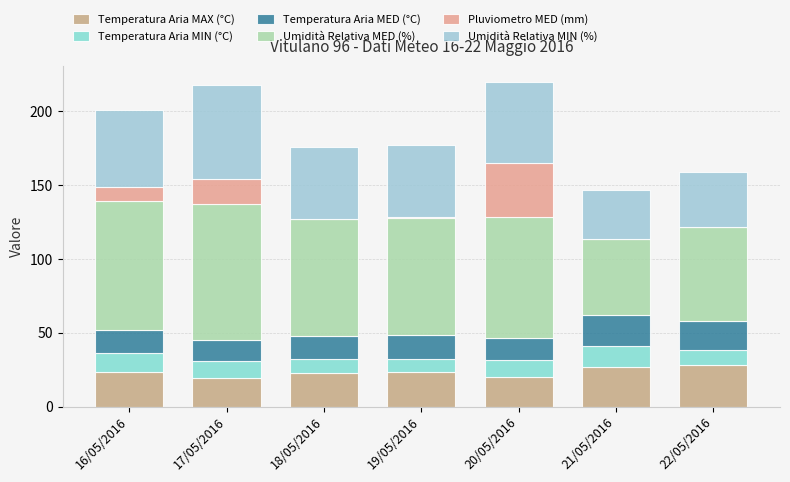

How many categories are shown in the chart?

7